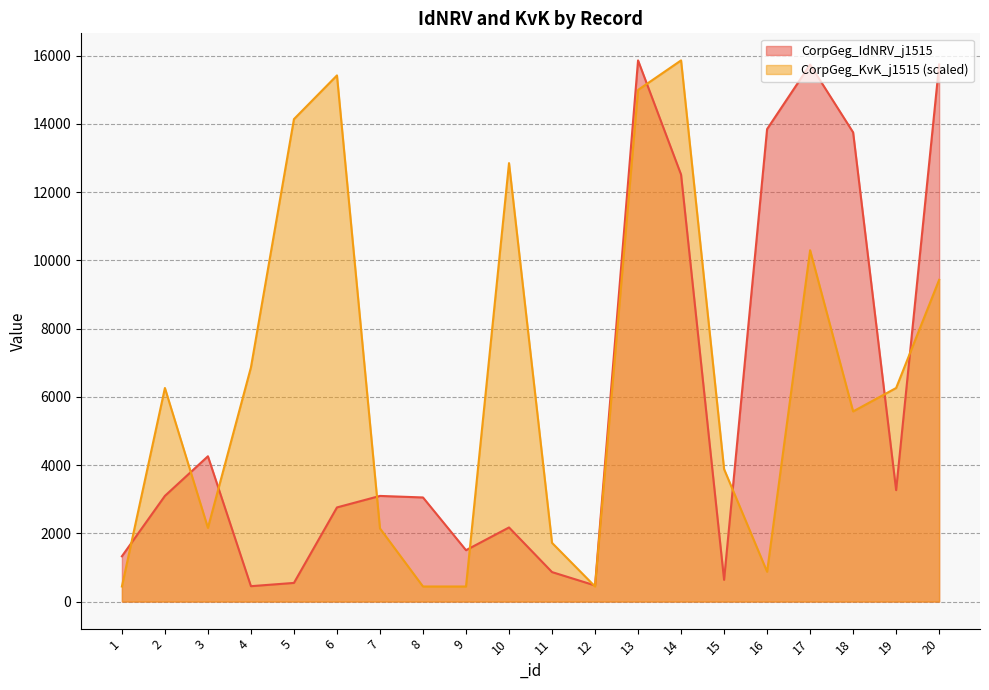

True or false: CorpGeg_IdNRV_j1515 has a value of 8526.7 at 20.

False